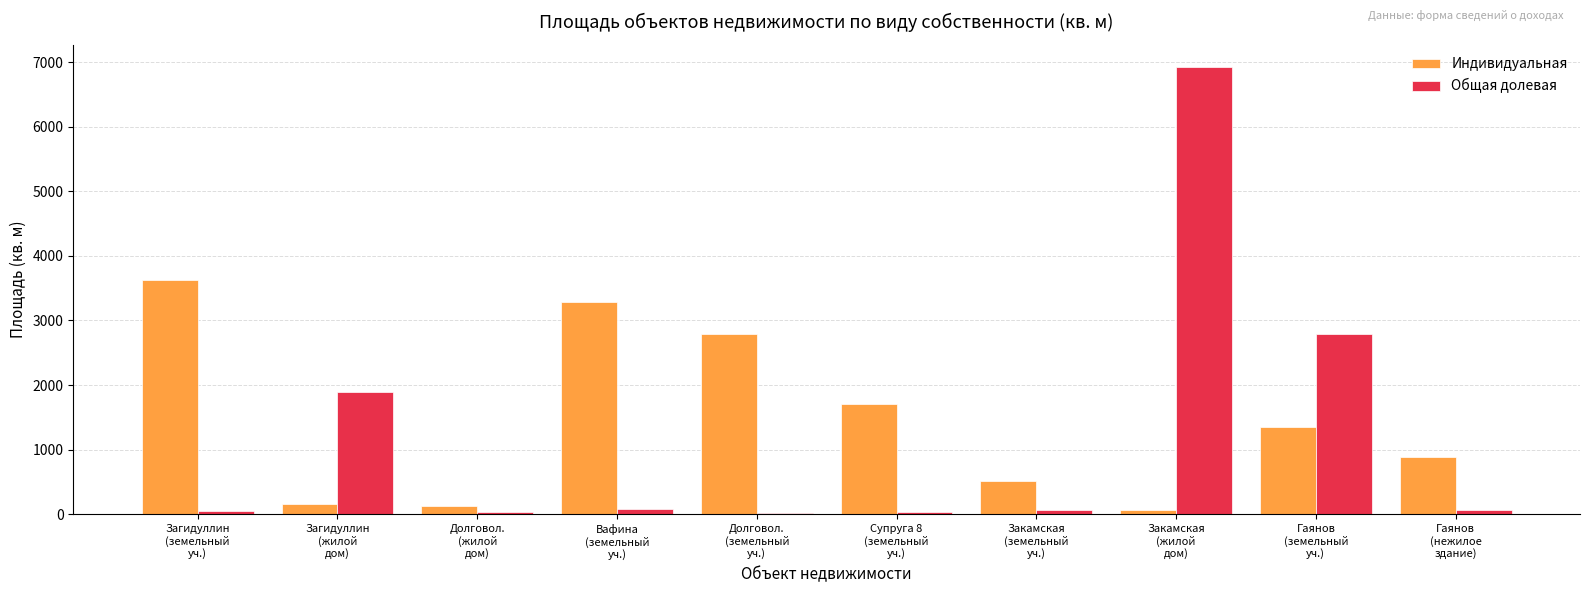

The value of Индивидуальная at Супруга 8
(земельный
уч.) is 2384.6. True or false?

False